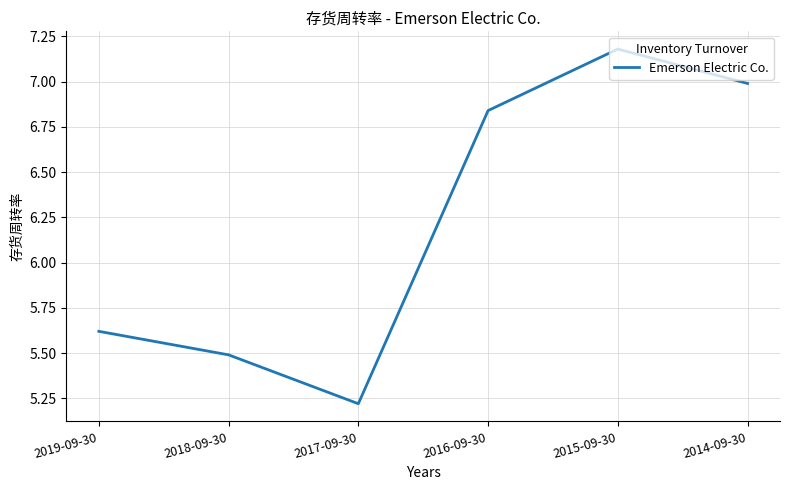

Which category has the lowest value across all series?

2017-09-30